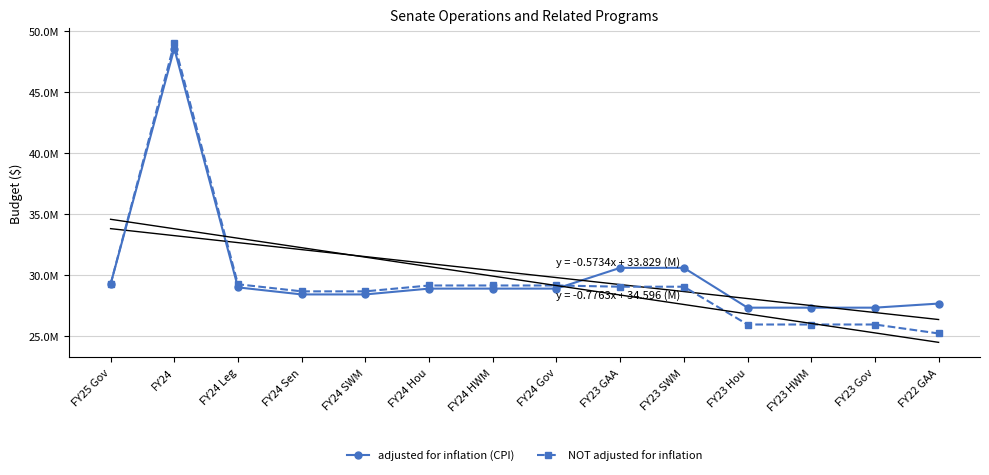

Between FY24 and FY24 Sen, which series saw the biggest shift?

NOT adjusted for inflation